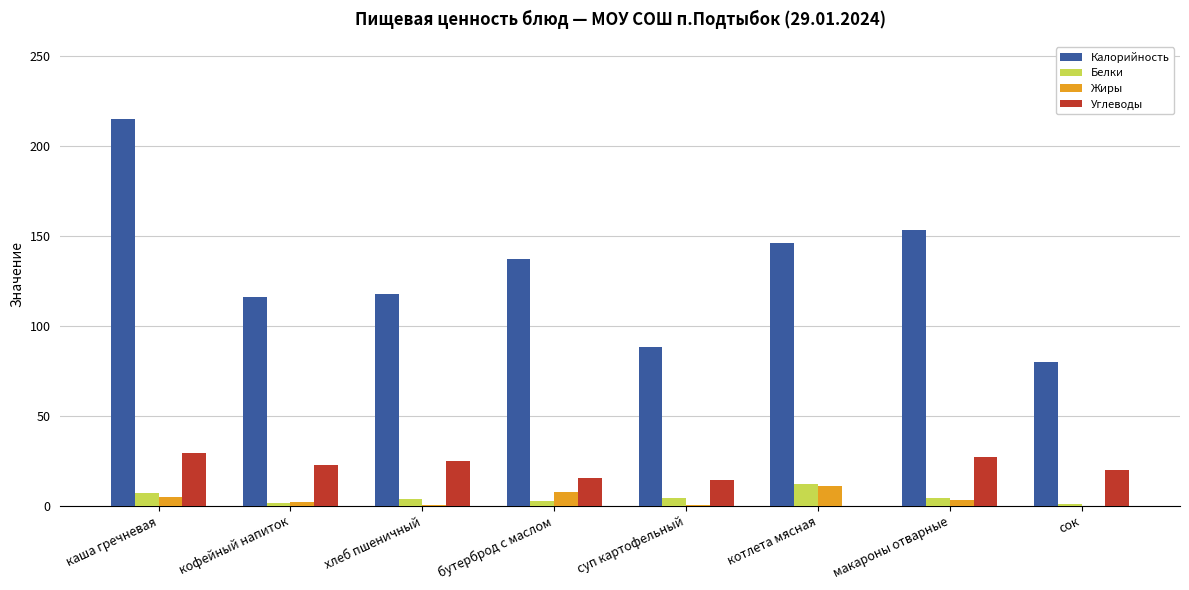

What is the sum of all Углеводы values?

153.3